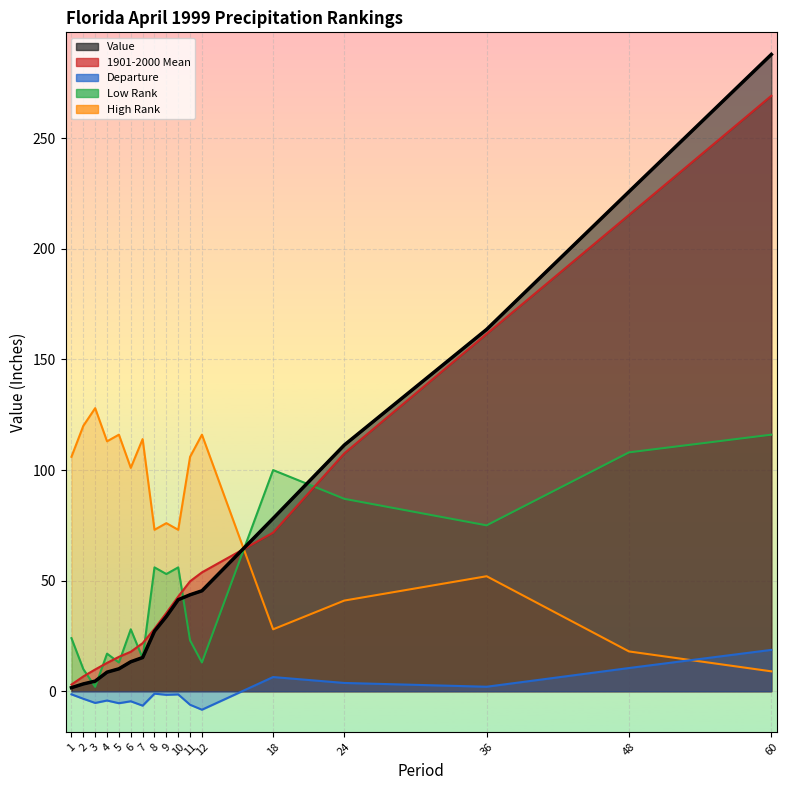

The 1901-2000 Mean series shows 71.7 at 18. True or false?

True